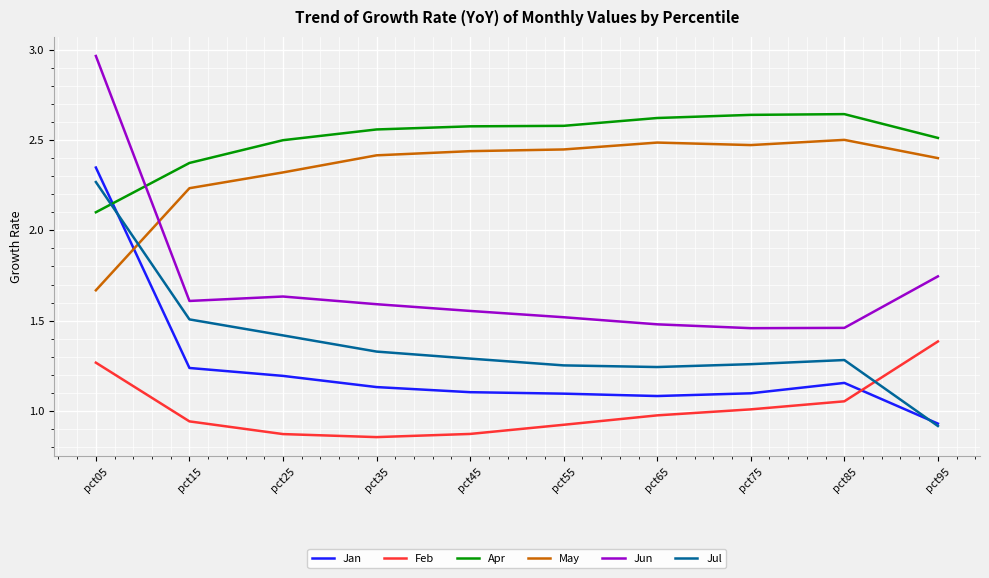

At which category is the sum across all series the highest?

pct05